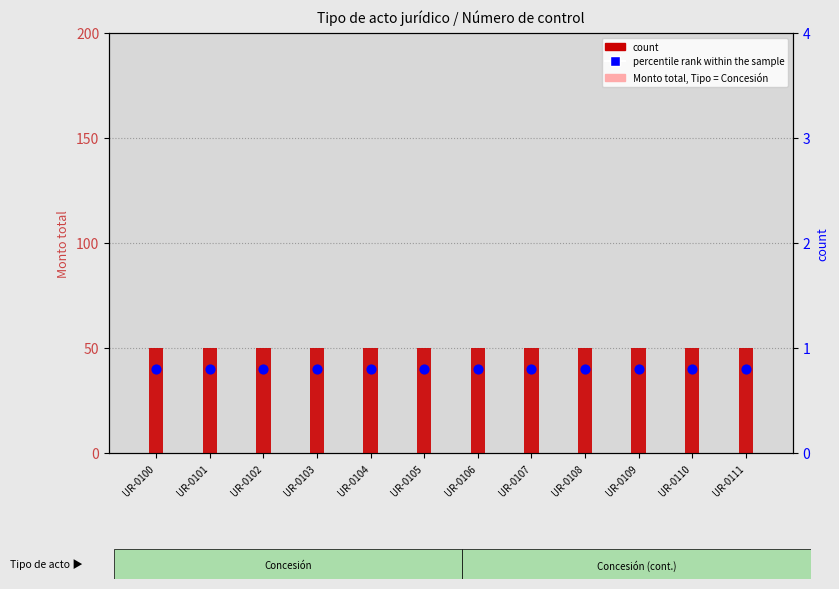

At which category is the sum across all series the highest?

UR-0100